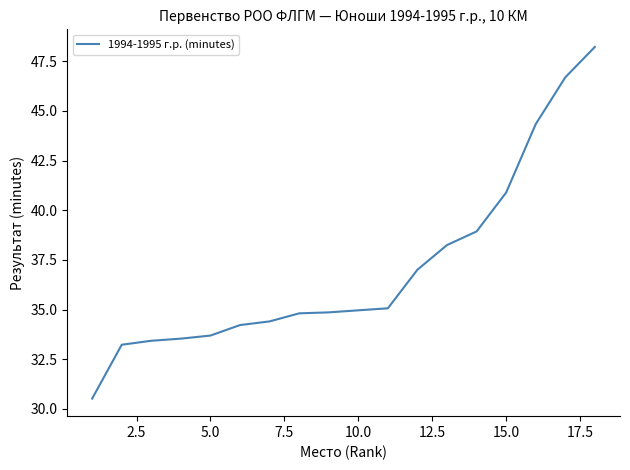

What is the difference between the maximum and minimum values?

17.7